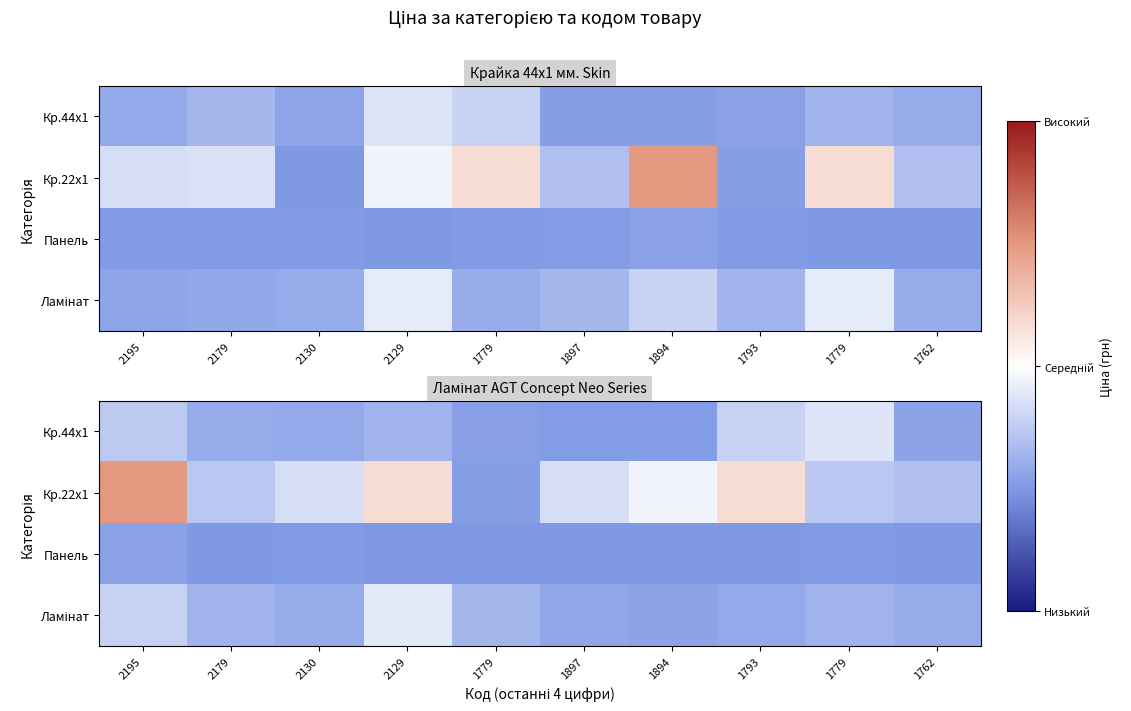

Which category has the lowest value in the Ламінат series?

1894